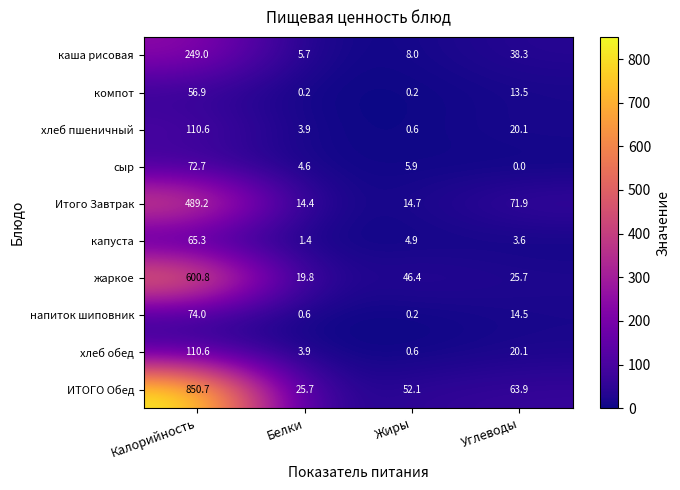

What is the difference between the second highest and second lowest values in the хлеб пшеничный series?

16.2